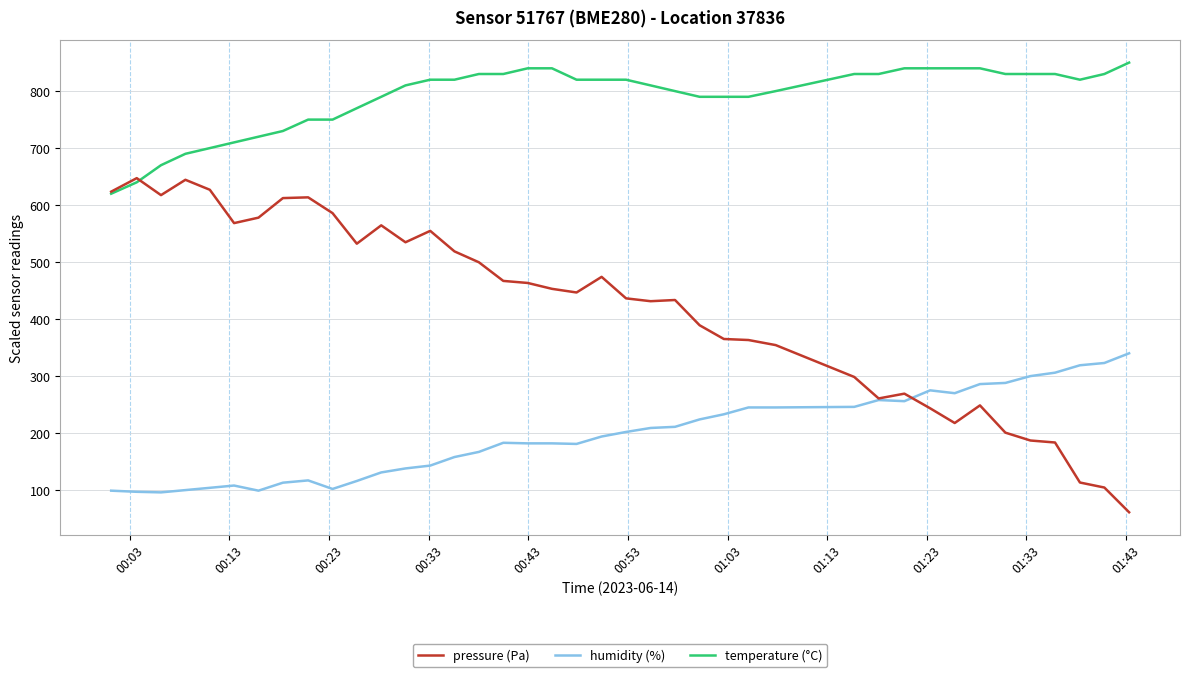

What is the greatest value displayed?

850.0